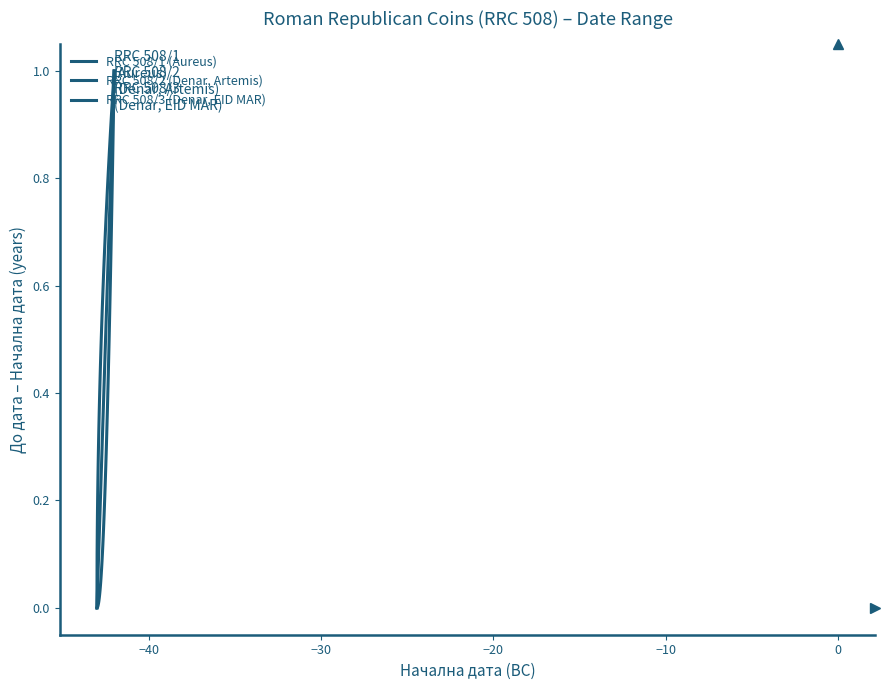

Does the chart display data point markers on the line(s)?

No